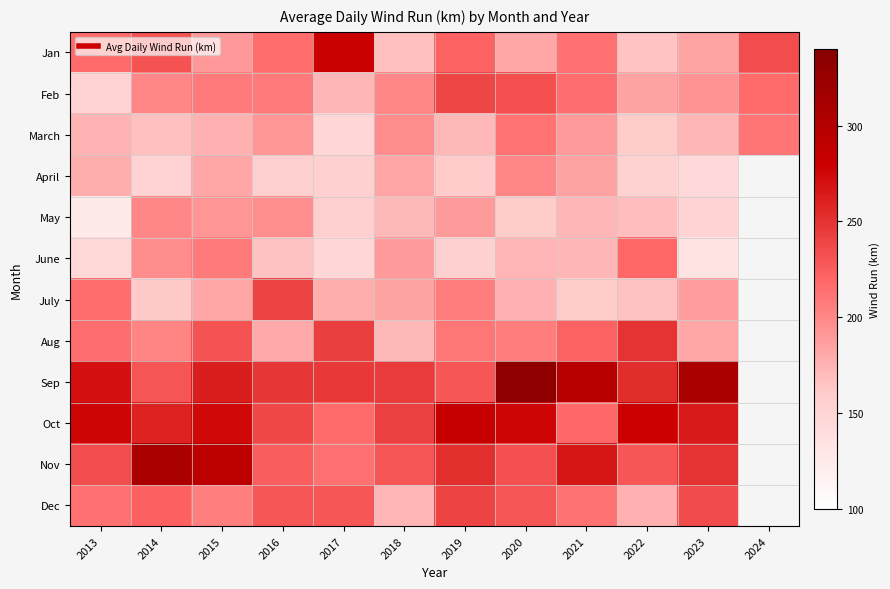

True or false: Dec has a value of 235.0 at 2023.

True